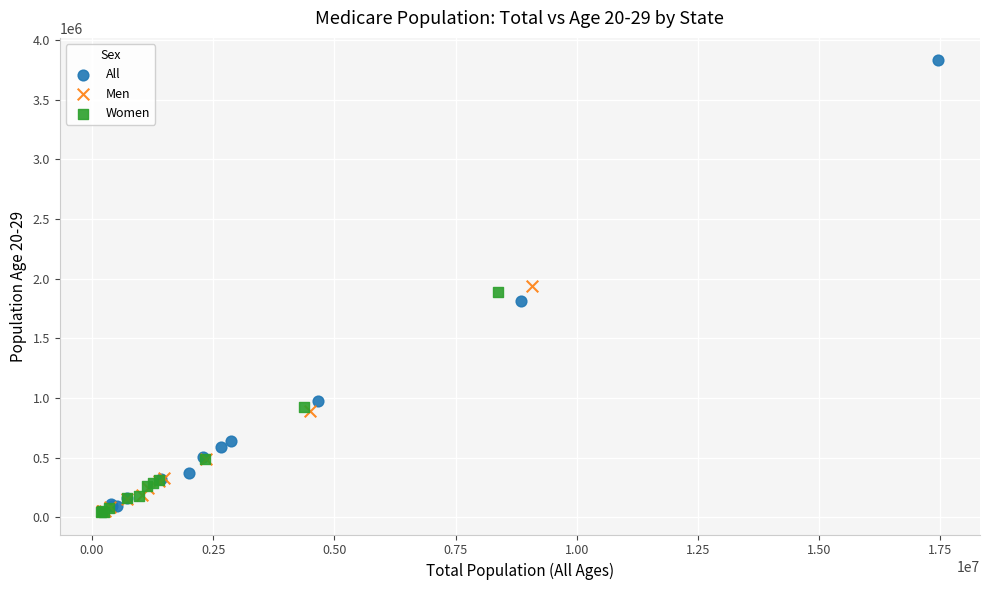

Which series reaches the maximum Y coordinate?

All